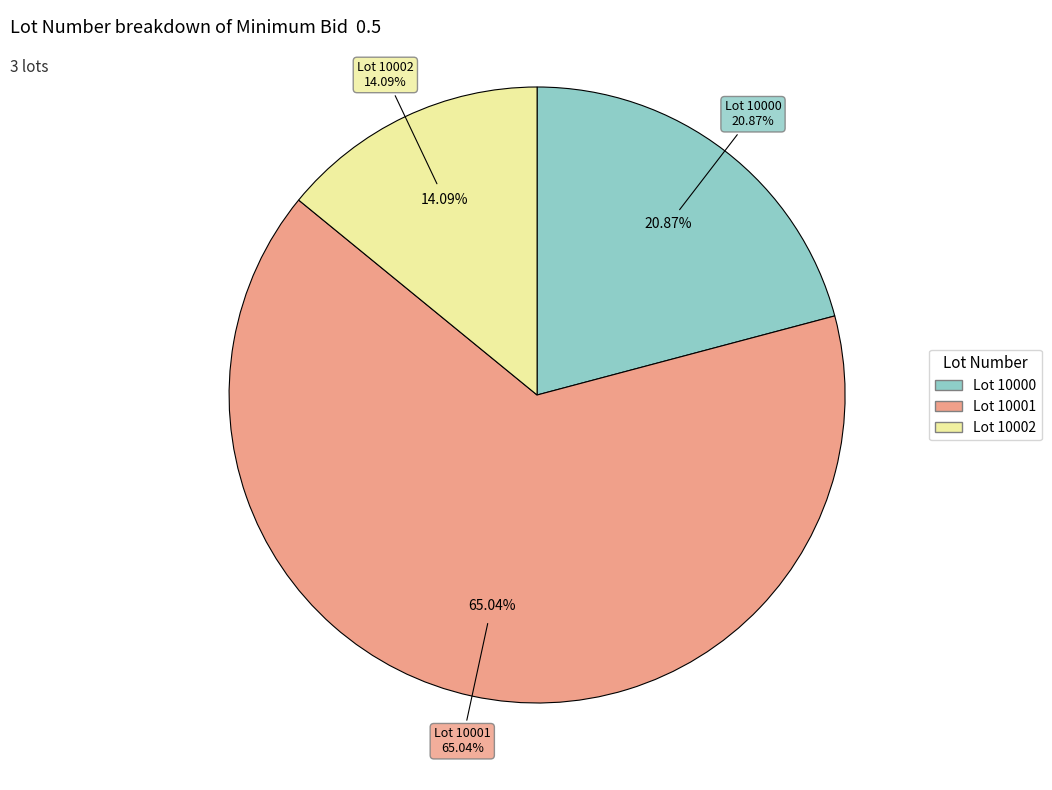

To the nearest percent, what is the average slice percentage?

33%